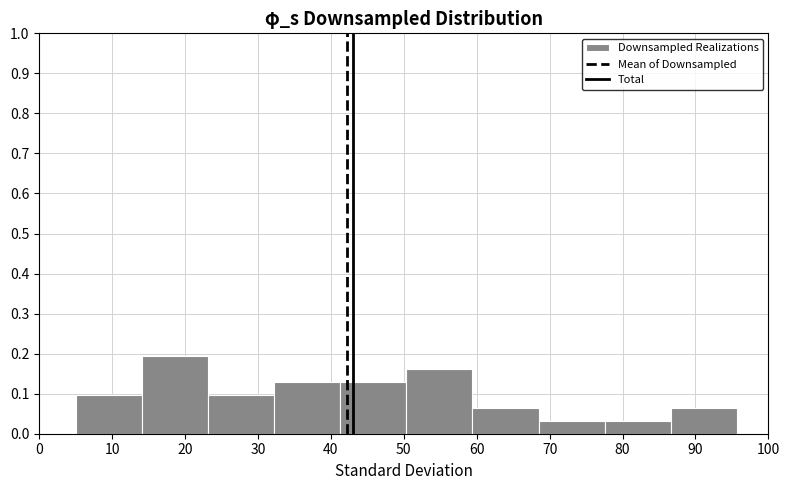

Over which range of the x-axis is the bar tallest?

14 to 23